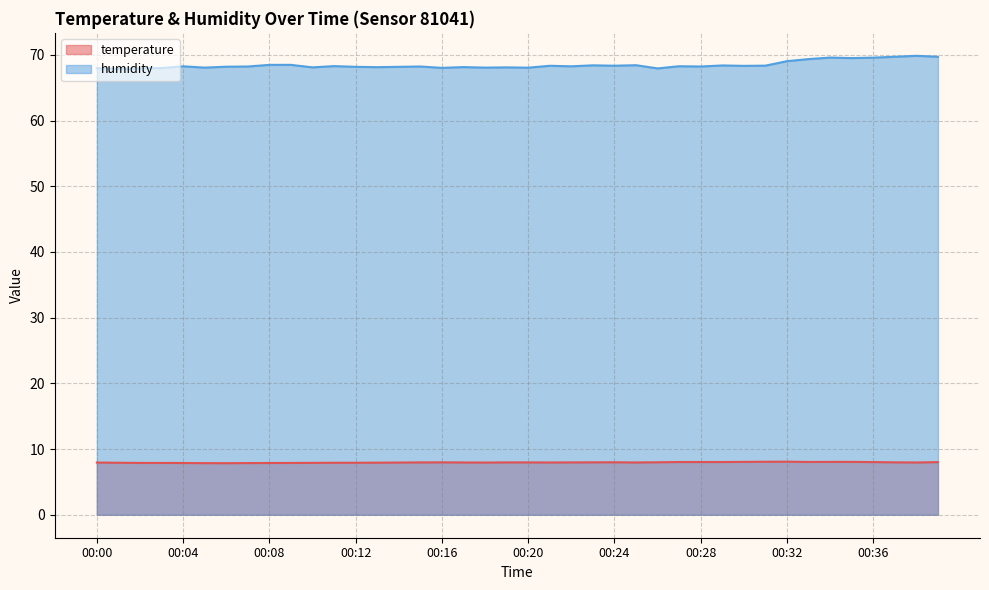

At which category does temperature reach its first local valley?

00:06